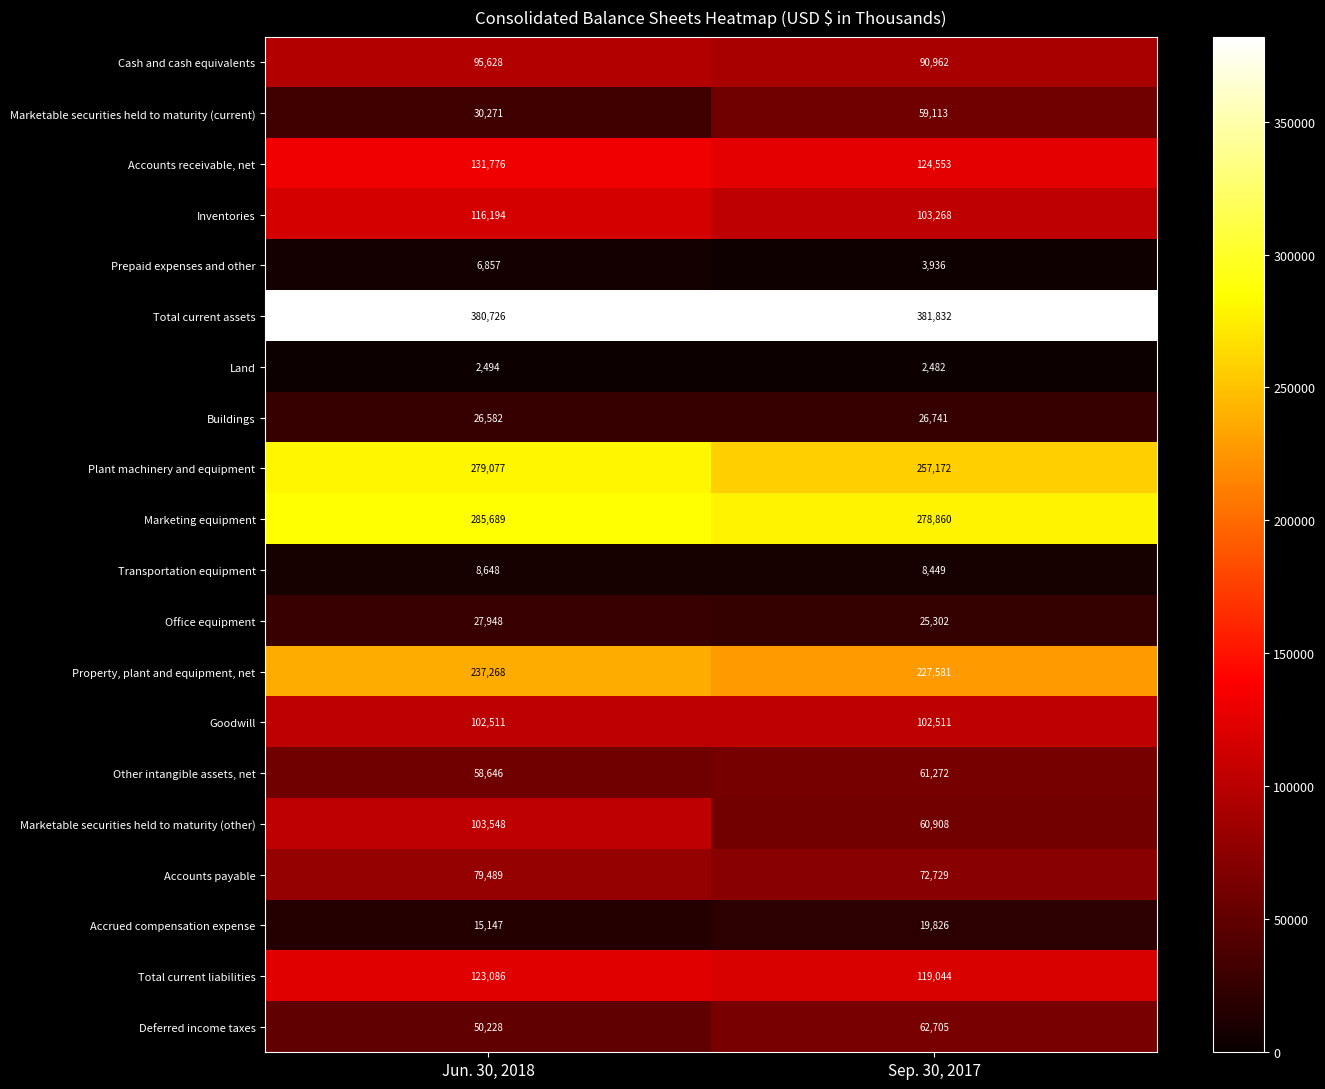

True or false: Goodwill has a value of 102511 at Sep. 30, 2017.

True